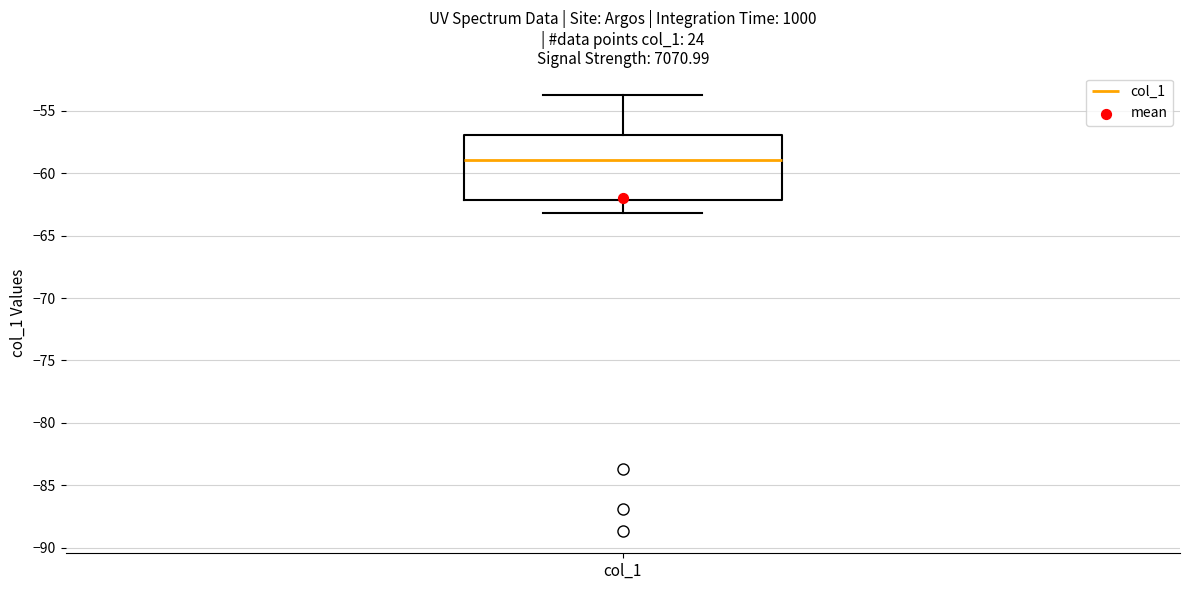

Transcribe this box plot: give where the median line is, the range the box spans, and where the two whiskers end, as read against the y-axis. The values are not printed on the chart, so give them approximately, as read against the axis.

median -59.0, box -62.0 to -57.0, whiskers -63.0 to -53.5